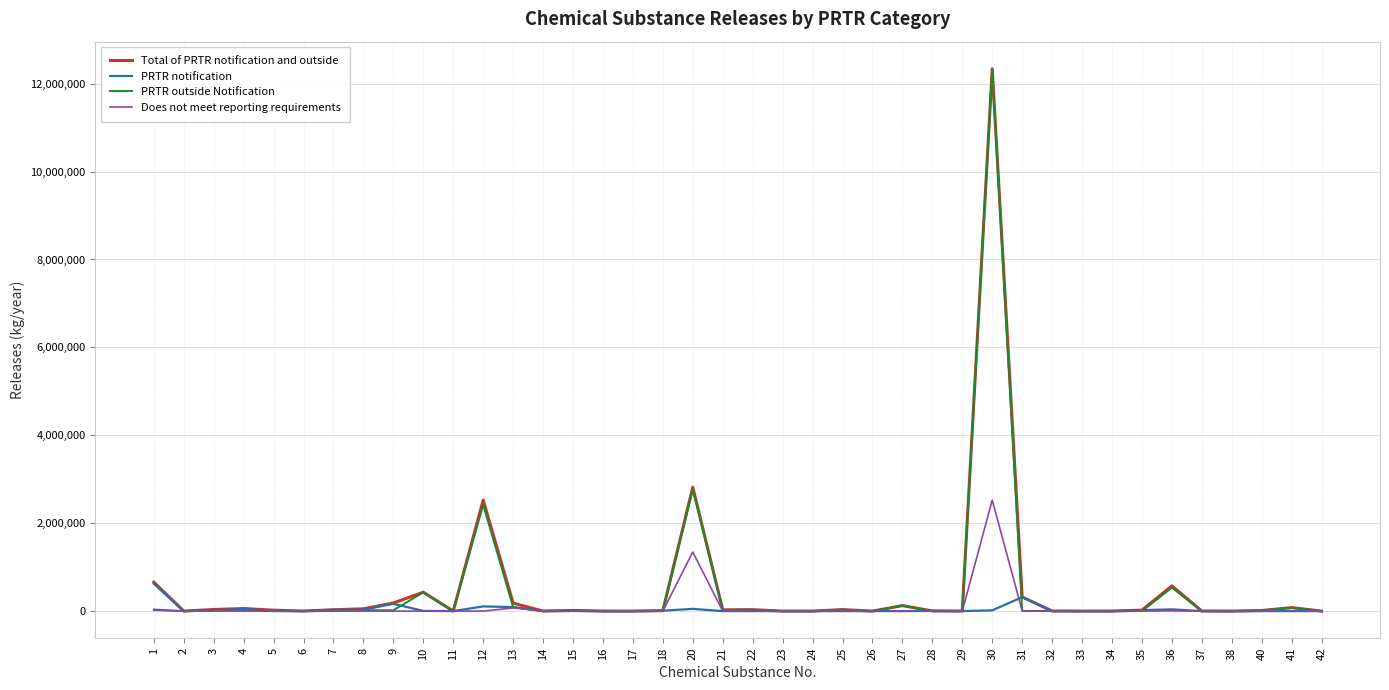

The value of PRTR outside Notification at 35 is -7125481. True or false?

False